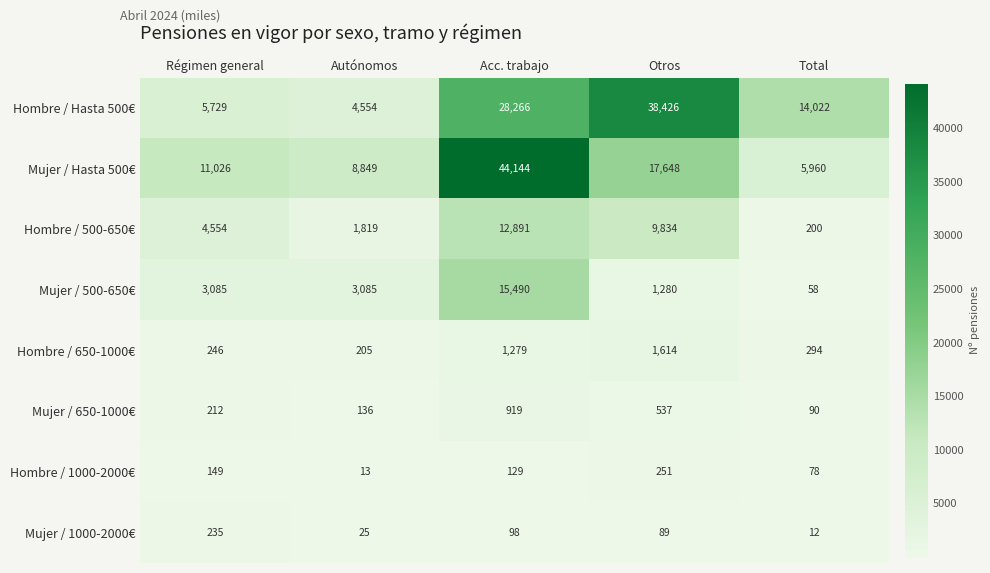

At which category does the chart reach its peak across all series?

Acc. trabajo